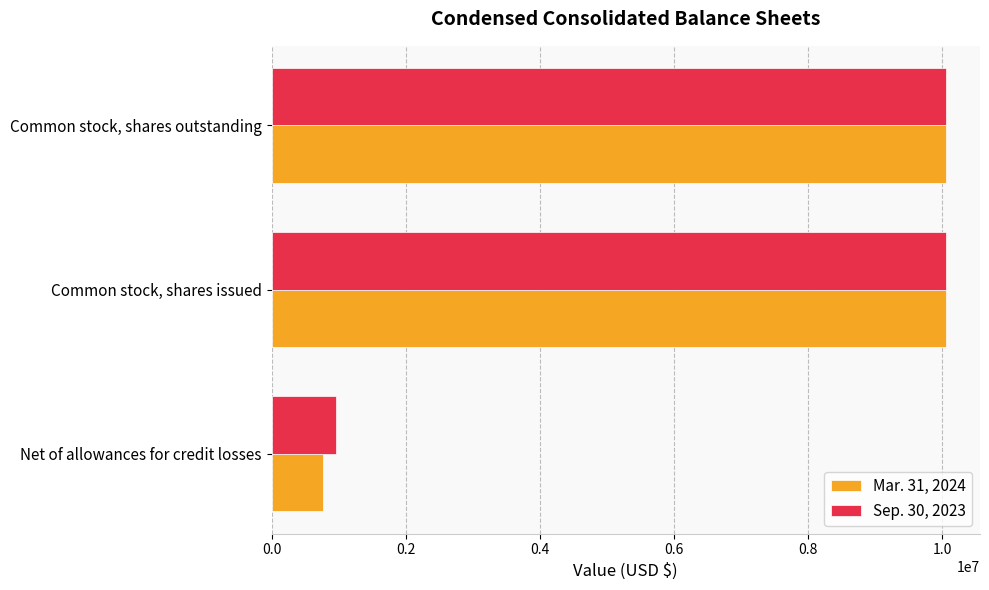

Which label corresponds to the smallest value in the chart?

Net of allowances for credit losses